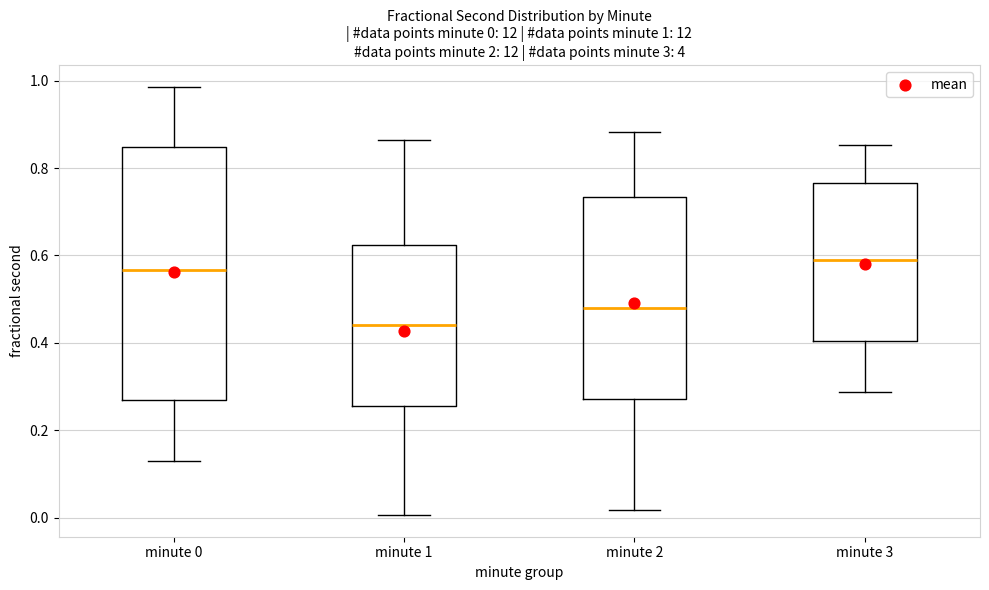

Which box is the tallest, from its lower edge to its upper edge?

minute 0